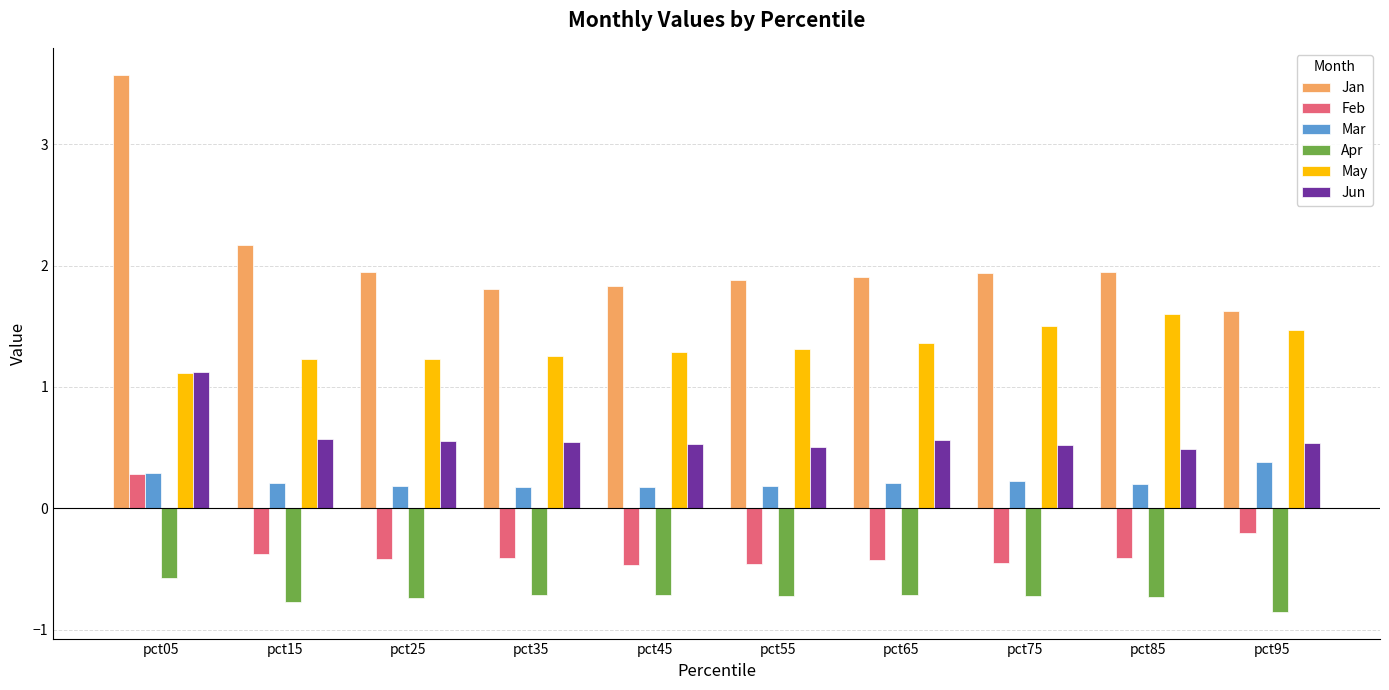

The Feb series shows -0.5 at pct45. True or false?

True